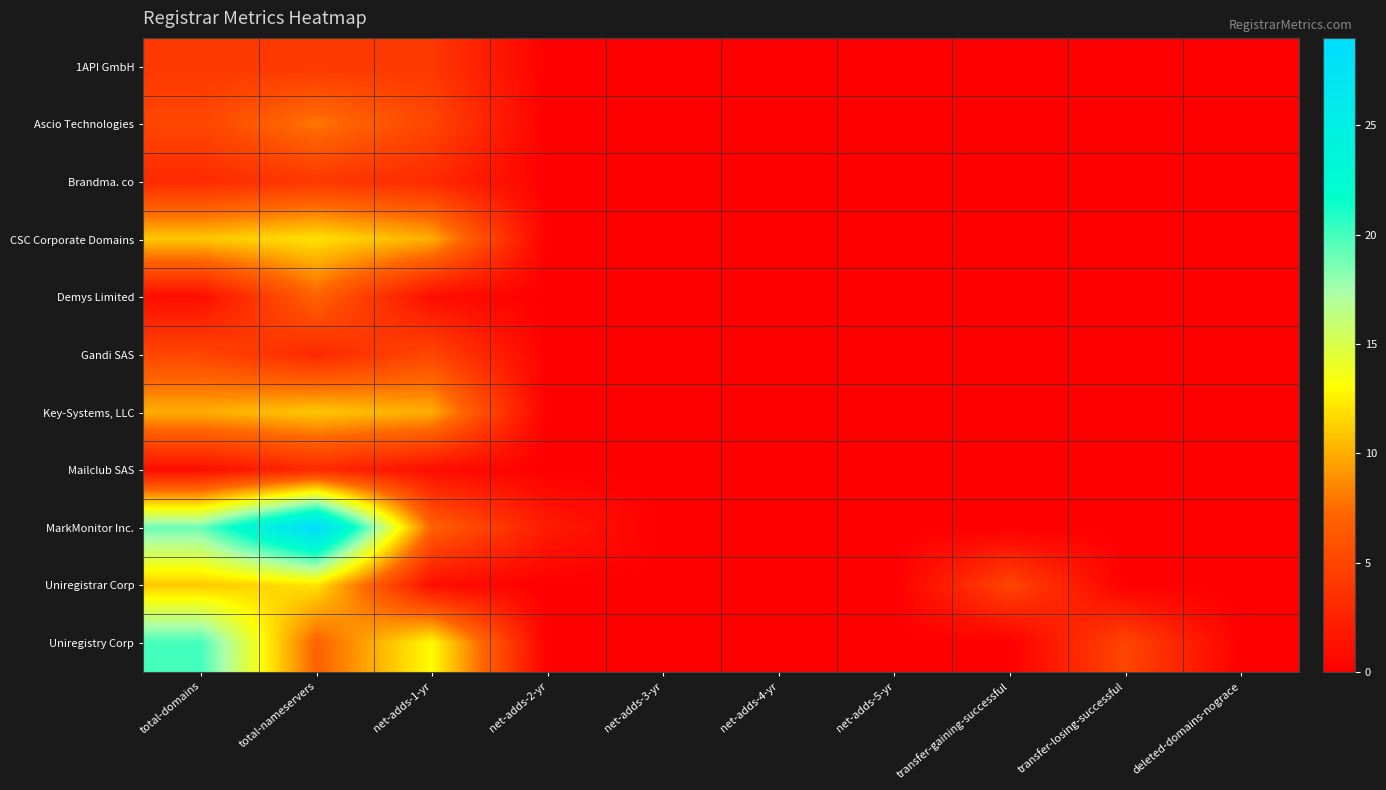

Reading left to right, transcribe all the data shown in this chart.

1API GmbH: total-domains=4	total-nameservers=4	net-adds-1-yr=4	net-adds-2-yr=0	net-adds-3-yr=0	net-adds-4-yr=0	net-adds-5-yr=0	transfer-gaining-successful=0	transfer-losing-successful=0	deleted-domains-nograce=0
Ascio Technologies: total-domains=5	total-nameservers=8	net-adds-1-yr=5	net-adds-2-yr=0	net-adds-3-yr=0	net-adds-4-yr=0	net-adds-5-yr=0	transfer-gaining-successful=0	transfer-losing-successful=0	deleted-domains-nograce=0
Brandma. co: total-domains=3	total-nameservers=4	net-adds-1-yr=3	net-adds-2-yr=0	net-adds-3-yr=0	net-adds-4-yr=0	net-adds-5-yr=0	transfer-gaining-successful=0	transfer-losing-successful=0	deleted-domains-nograce=0
CSC Corporate Domains: total-domains=11	total-nameservers=12	net-adds-1-yr=10	net-adds-2-yr=0	net-adds-3-yr=0	net-adds-4-yr=0	net-adds-5-yr=0	transfer-gaining-successful=0	transfer-losing-successful=0	deleted-domains-nograce=0
Demys Limited: total-domains=1	total-nameservers=7	net-adds-1-yr=1	net-adds-2-yr=0	net-adds-3-yr=0	net-adds-4-yr=0	net-adds-5-yr=0	transfer-gaining-successful=0	transfer-losing-successful=0	deleted-domains-nograce=0
Gandi SAS: total-domains=5	total-nameservers=3	net-adds-1-yr=5	net-adds-2-yr=0	net-adds-3-yr=0	net-adds-4-yr=0	net-adds-5-yr=0	transfer-gaining-successful=0	transfer-losing-successful=0	deleted-domains-nograce=0
Key-Systems, LLC: total-domains=10	total-nameservers=11	net-adds-1-yr=10	net-adds-2-yr=0	net-adds-3-yr=0	net-adds-4-yr=0	net-adds-5-yr=0	transfer-gaining-successful=0	transfer-losing-successful=0	deleted-domains-nograce=0
Mailclub SAS: total-domains=1	total-nameservers=3	net-adds-1-yr=1	net-adds-2-yr=0	net-adds-3-yr=0	net-adds-4-yr=0	net-adds-5-yr=0	transfer-gaining-successful=0	transfer-losing-successful=0	deleted-domains-nograce=0
MarkMonitor Inc.: total-domains=19	total-nameservers=29	net-adds-1-yr=7	net-adds-2-yr=2	net-adds-3-yr=0	net-adds-4-yr=0	net-adds-5-yr=0	transfer-gaining-successful=0	transfer-losing-successful=0	deleted-domains-nograce=0
Uniregistrar Corp: total-domains=11	total-nameservers=12	net-adds-1-yr=1	net-adds-2-yr=0	net-adds-3-yr=0	net-adds-4-yr=0	net-adds-5-yr=0	transfer-gaining-successful=5	transfer-losing-successful=0	deleted-domains-nograce=0
Uniregistry Corp: total-domains=20	total-nameservers=7	net-adds-1-yr=13	net-adds-2-yr=0	net-adds-3-yr=0	net-adds-4-yr=0	net-adds-5-yr=0	transfer-gaining-successful=0	transfer-losing-successful=5	deleted-domains-nograce=0